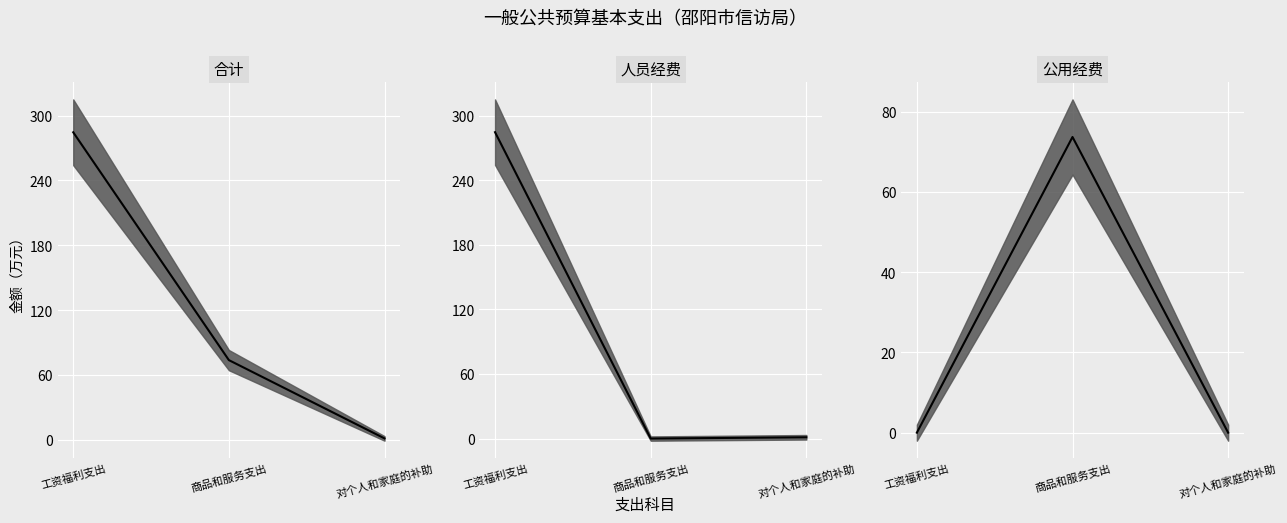

What is the difference between the maximum and minimum values in the 合计 中值 series?

283.4